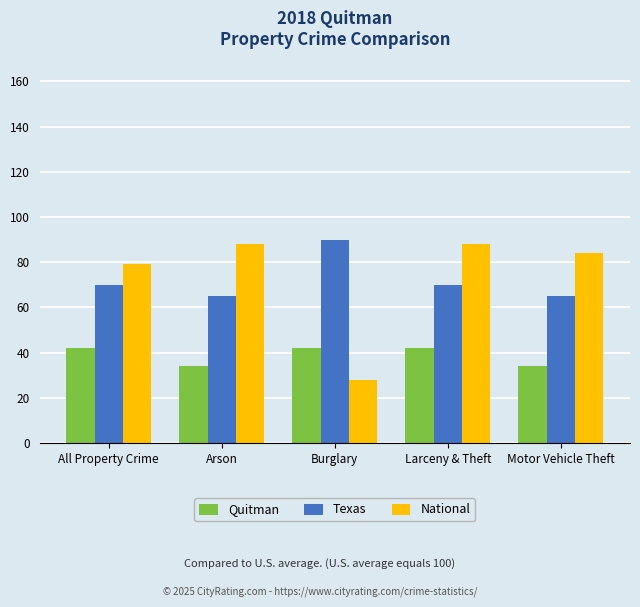

Reading right to left, what are all the values shown in this chart?

Quitman: Motor Vehicle Theft=34	Larceny & Theft=42	Burglary=42	Arson=34	All Property Crime=42
Texas: Motor Vehicle Theft=65	Larceny & Theft=70	Burglary=90	Arson=65	All Property Crime=70
National: Motor Vehicle Theft=84	Larceny & Theft=88	Burglary=28	Arson=88	All Property Crime=79